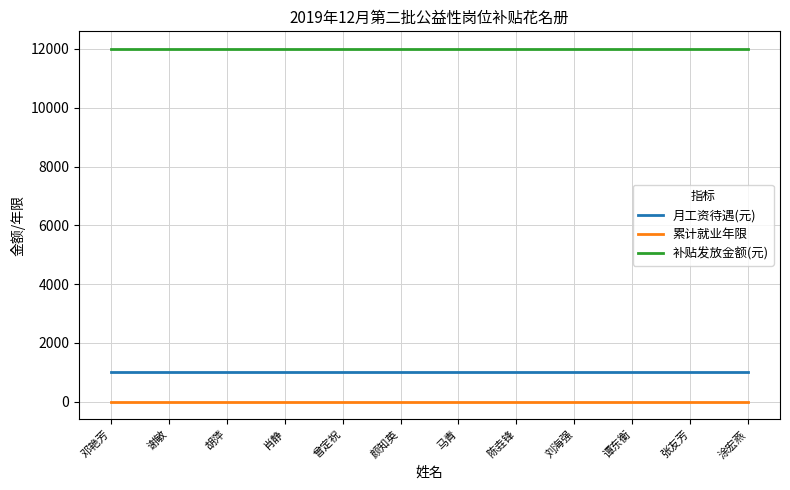

The value of 补贴发放金额(元) at 颜知英 is 12000. True or false?

True